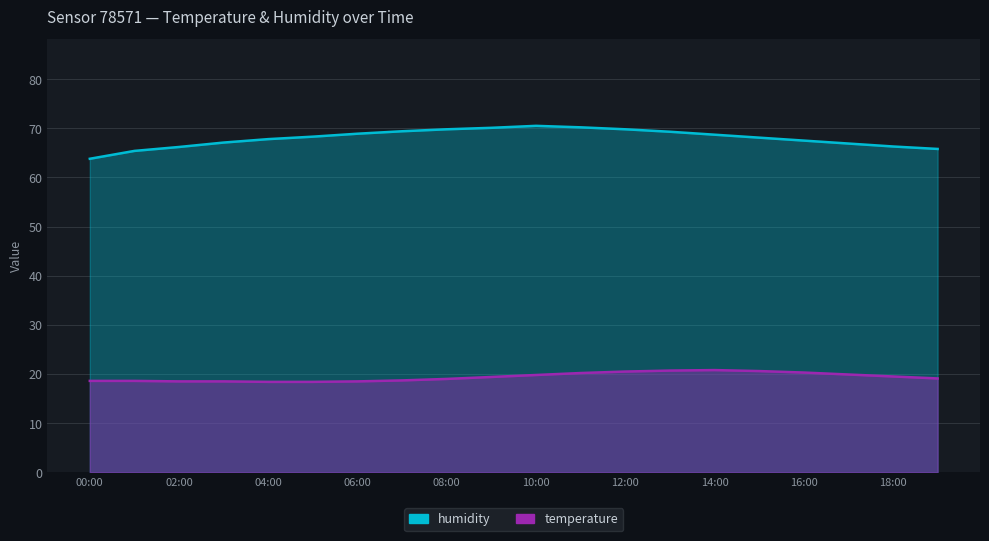

Count the number of categories in the chart.

20